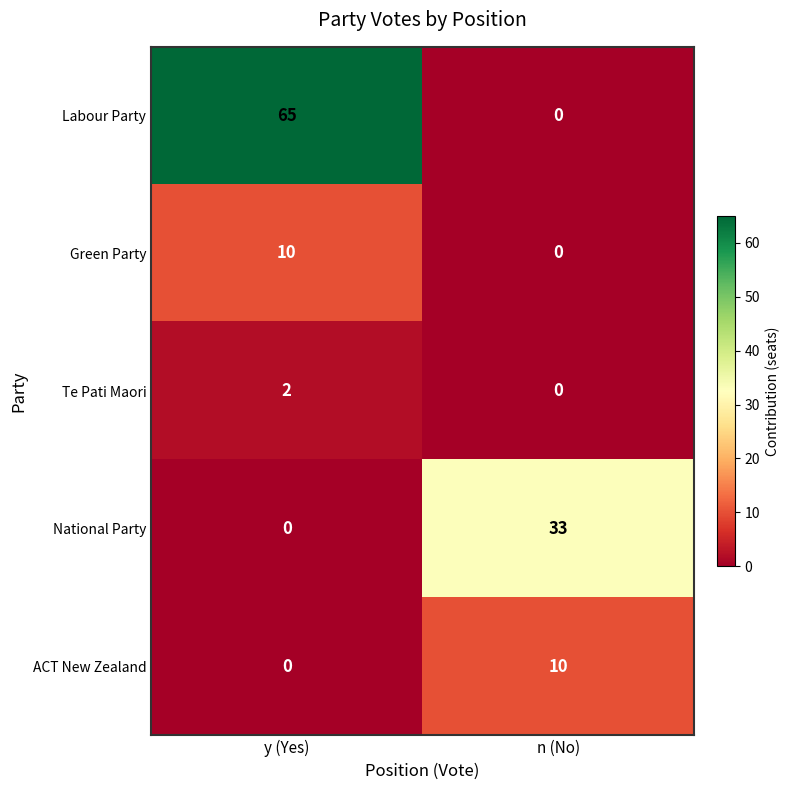

List the labels in order of Te Pati Maori value, smallest first.

n (No), y (Yes)